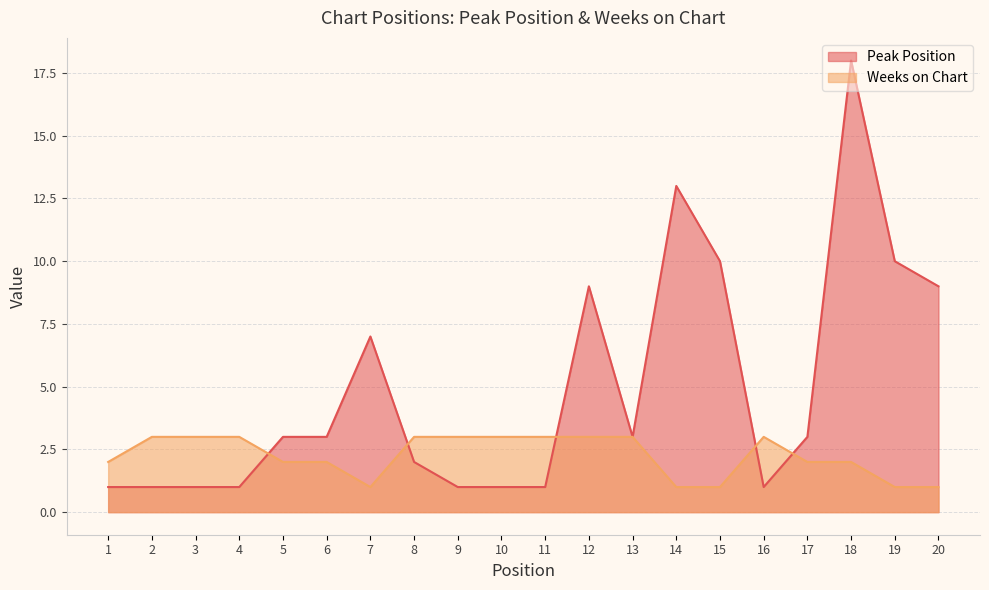

Reading left to right, extract all data points from this chart.

Peak Position: 1=1	2=1	3=1	4=1	5=3	6=3	7=7	8=2	9=1	10=1	11=1	12=9	13=3	14=13	15=10	16=1	17=3	18=18	19=10	20=9
Weeks on Chart: 1=2	2=3	3=3	4=3	5=2	6=2	7=1	8=3	9=3	10=3	11=3	12=3	13=3	14=1	15=1	16=3	17=2	18=2	19=1	20=1